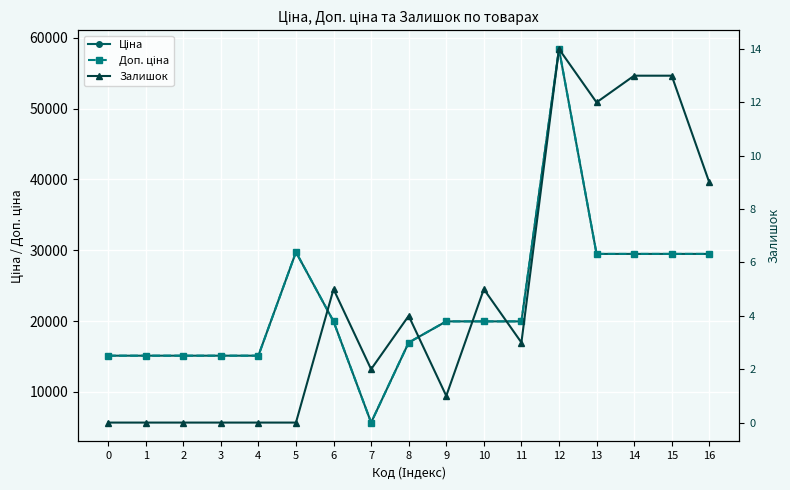

Where is the first local maximum for Ціна?

5